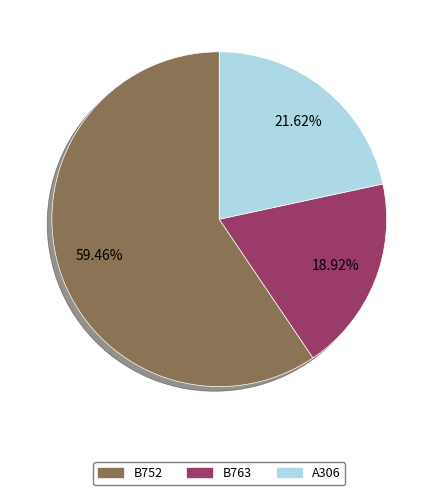

To the nearest percent, what percentage of the pie is B752?

59%